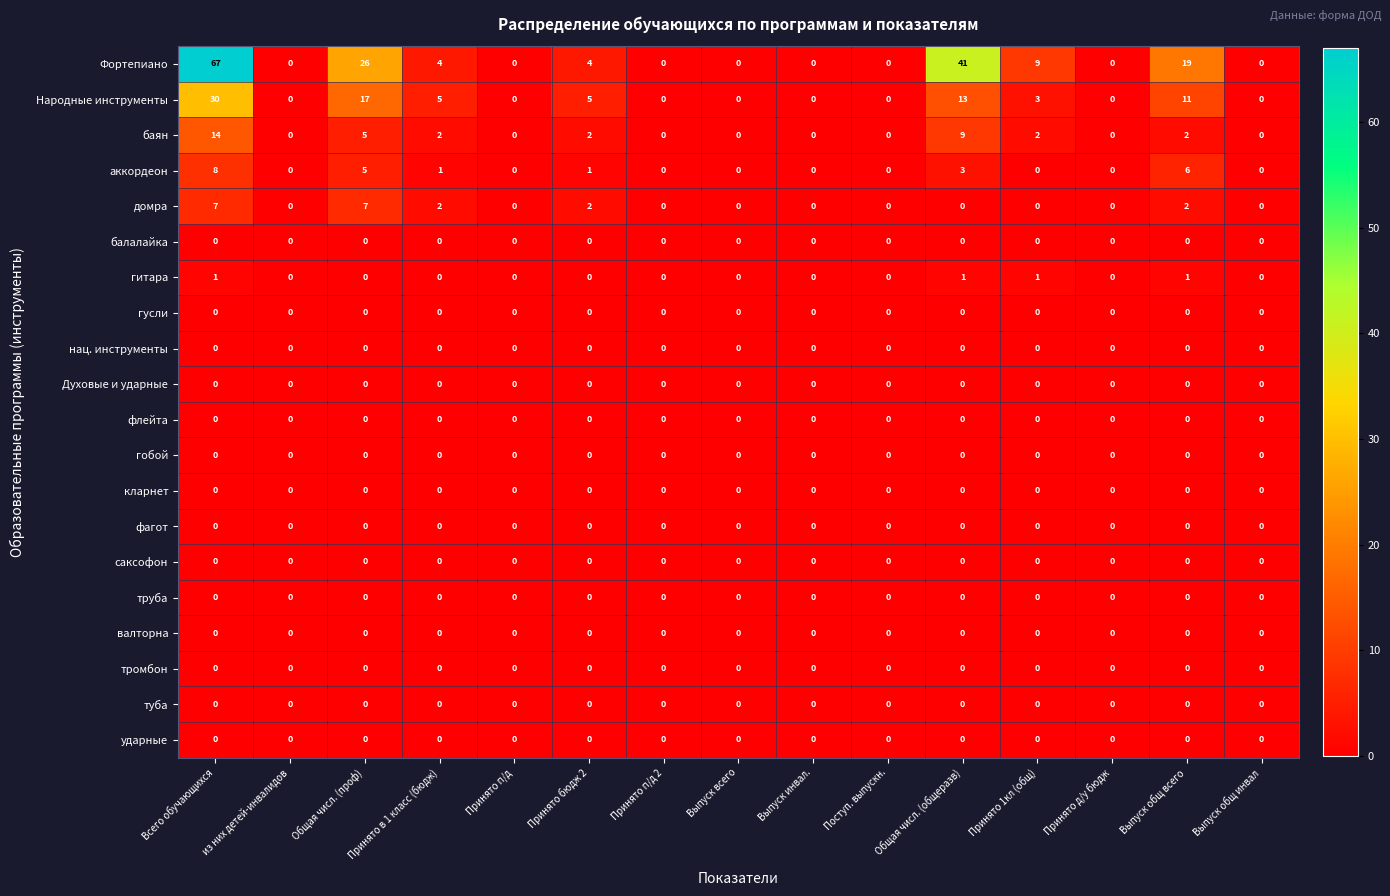

Count the number of categories in the chart.

15